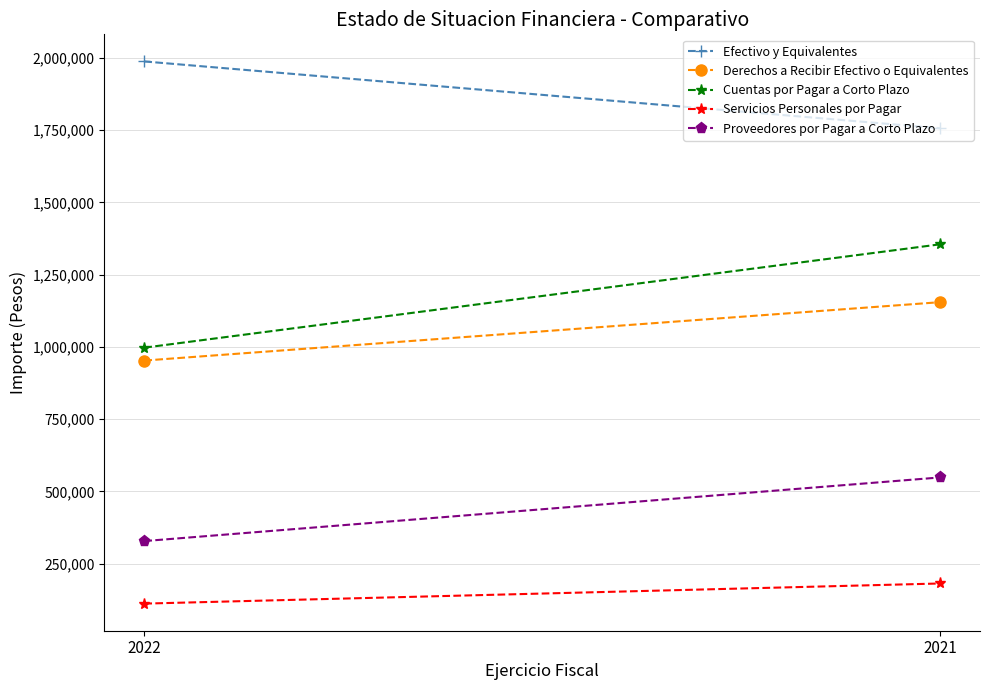

Which series has the largest total across all categories?

Efectivo y Equivalentes